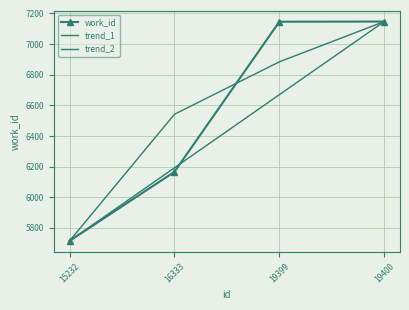

Count the number of categories in the chart.

4